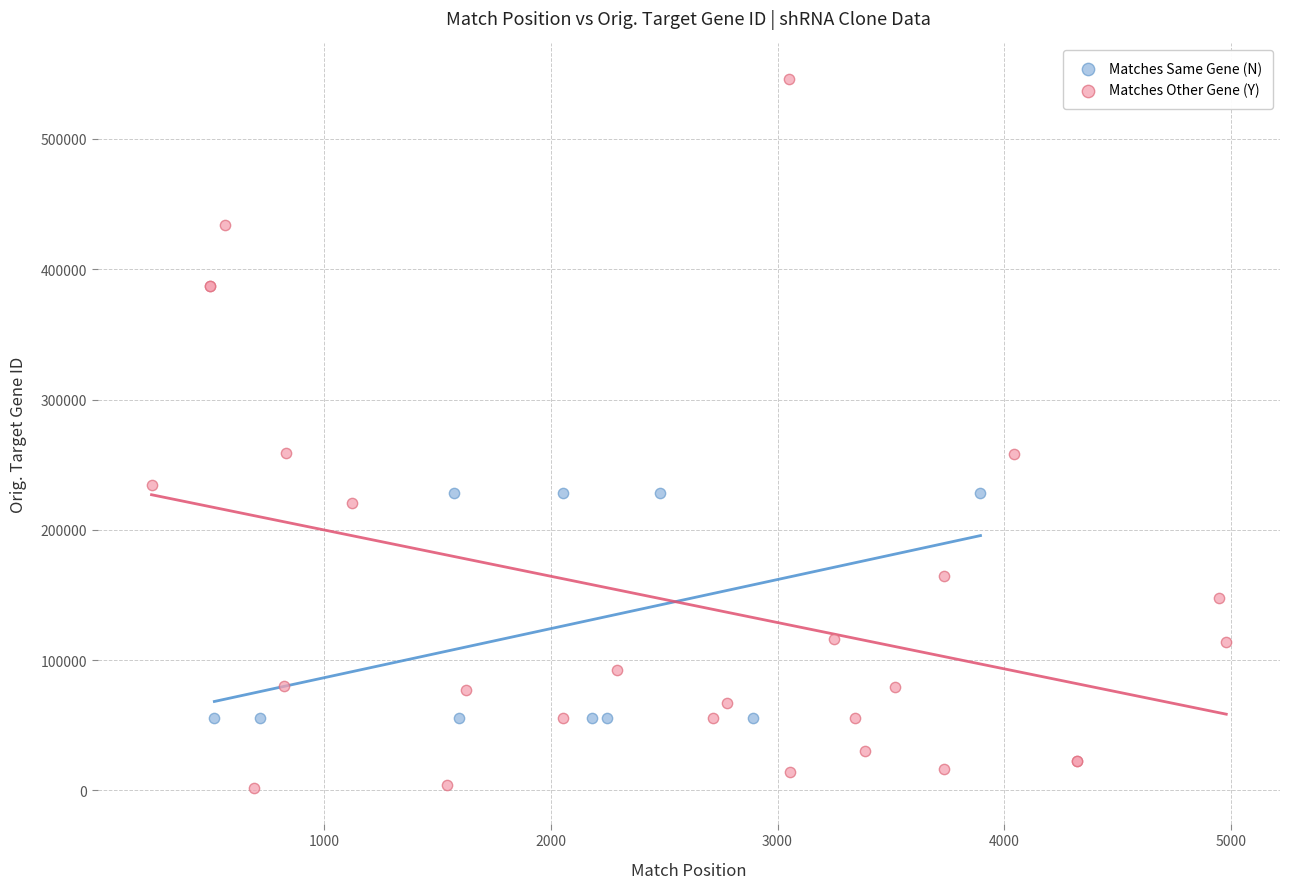

Which series has the widest spread of Y values?

Matches Other Gene (Y)